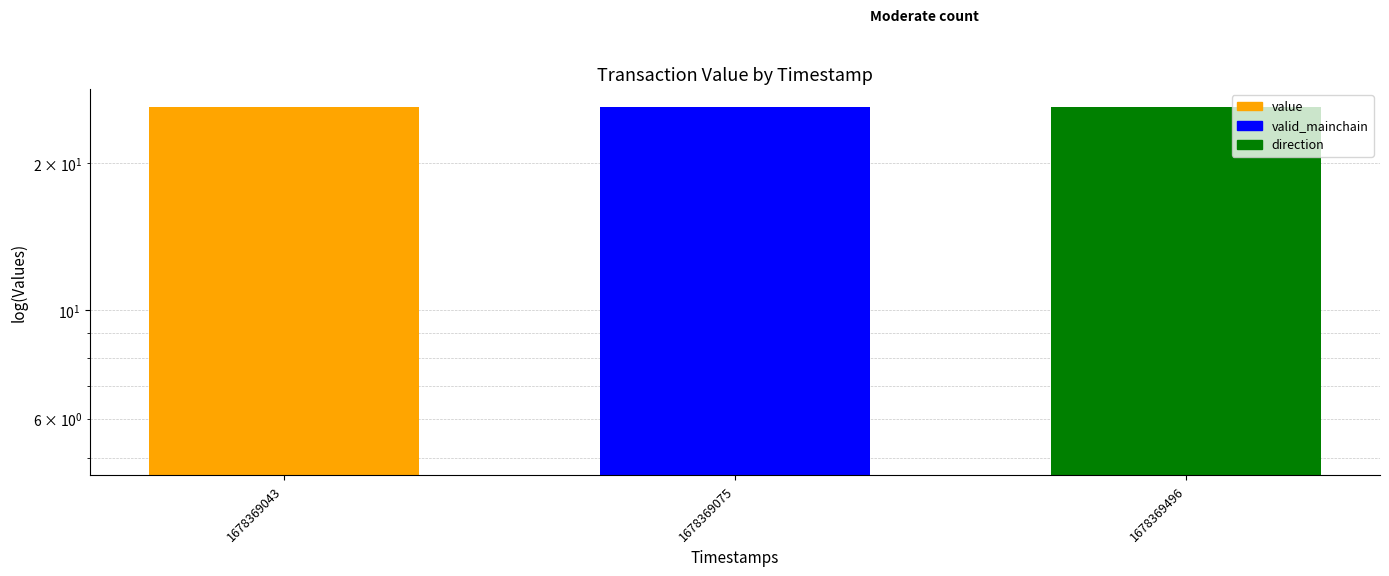

Does the chart contain any negative values?

No